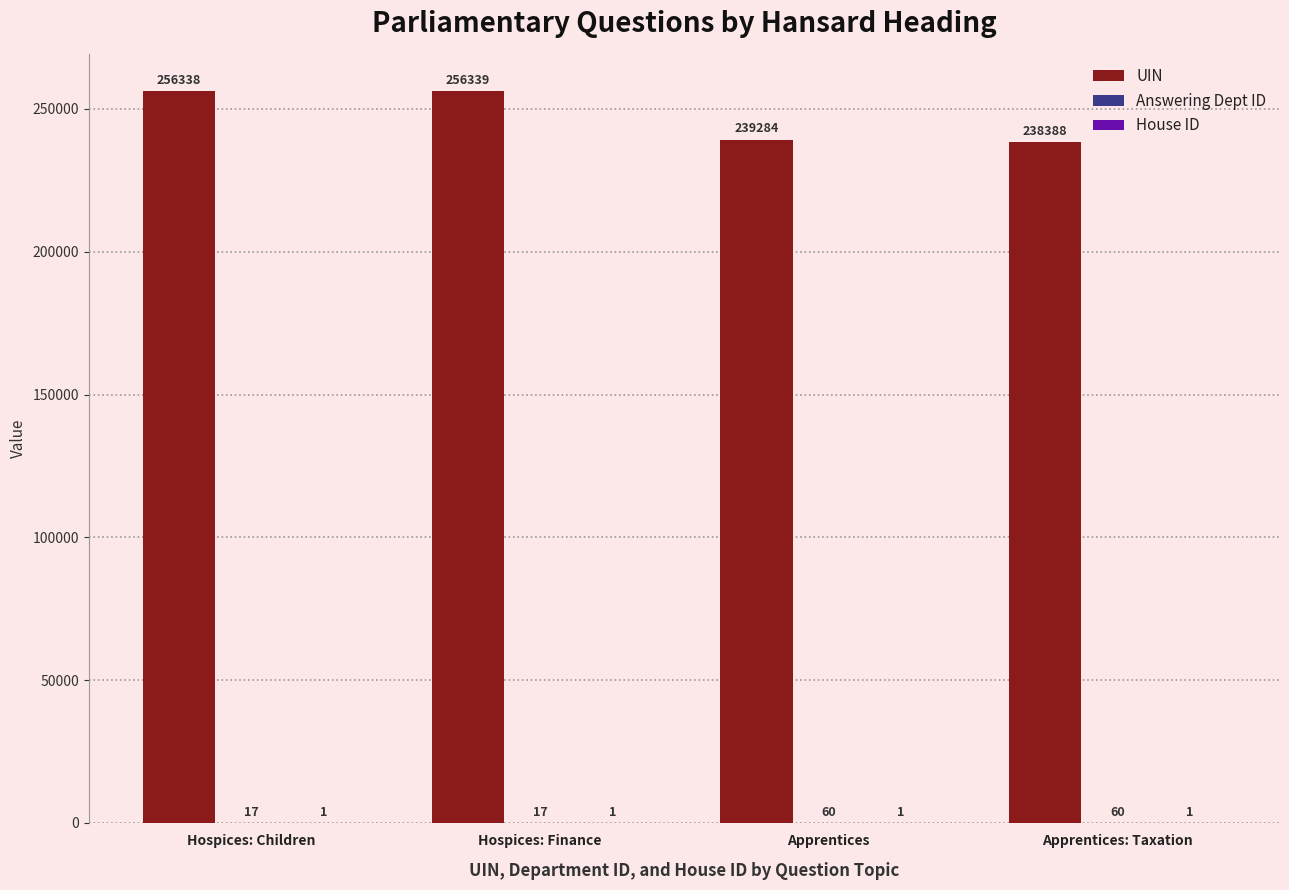

Are the bars horizontal?

No